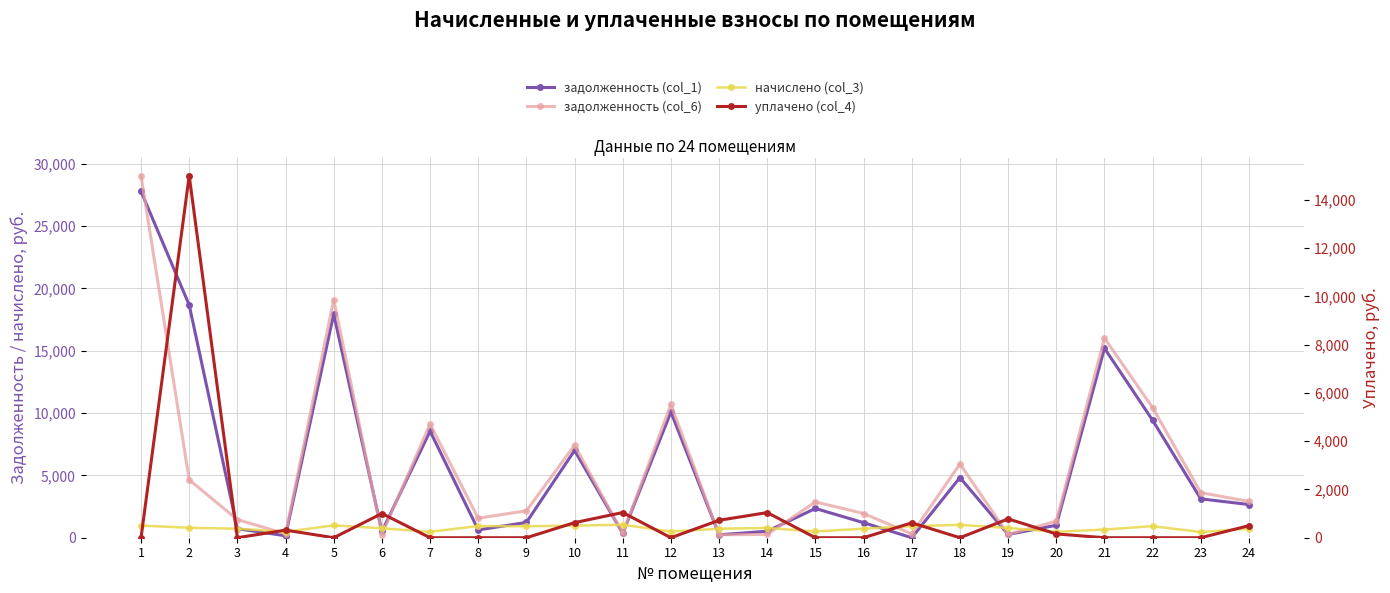

Reading left to right, what are all the values shown in this chart?

задолженность (col_1): 27782.1	18665.0	723.2	157.4	17938.5	504.9	8551.2	624.7	1227.6	7002.7	348.0	10087.6	237.1	520.7	2345.6	1205.3	0.0	4825.5	259.9	1000.0	15198.2	9419.7	3118.2	2662.2
задолженность (col_6): 29043.5	4641.2	1453.9	315.1	19105.7	252.4	9116.6	1567.7	2160.3	7423.1	348.0	10686.8	237.1	262.8	2874.8	1941.8	308.4	5913.7	259.9	1324.2	16010.4	10432.3	3611.5	2911.0
начислено (col_3): 974.2	796.0	723.2	472.2	990.5	757.4	475.2	937.0	920.7	969.7	1044.0	494.5	723.2	781.1	501.9	723.2	925.2	1032.1	779.6	472.2	656.4	925.2	457.4	723.2
уплачено (col_4): 0.0	15000.0	0.0	314.8	0.0	1003.1	0.0	0.0	0.0	624.3	1044.0	0.0	723.2	1041.5	0.0	0.0	616.8	0.0	779.6	157.4	0.0	0.0	0.0	500.0